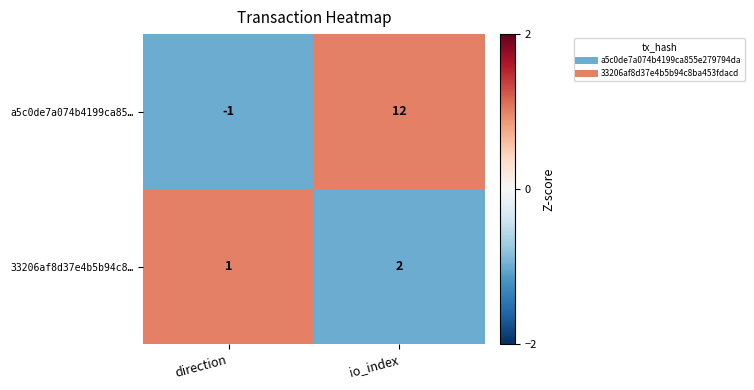

True or false: 33206af8d37e4b5b94c8… has a value of 2 at io_index.

True